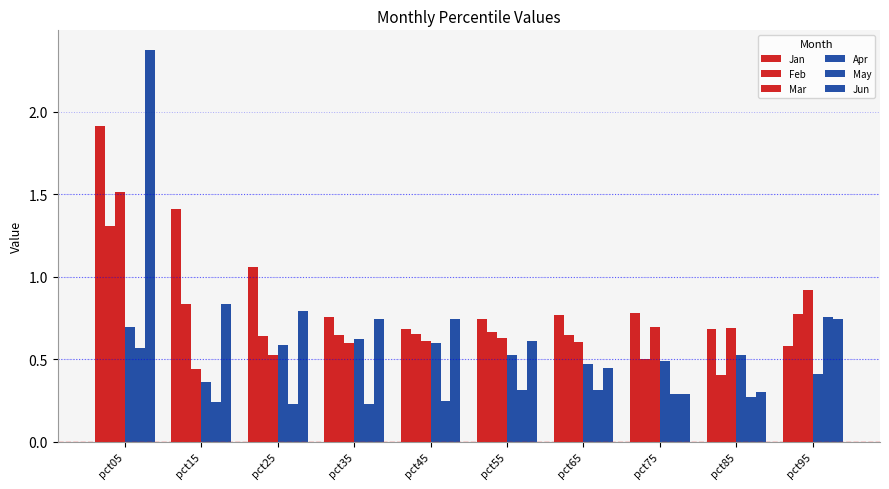

What is the sum of the Jan values at pct75 and pct15?

2.2